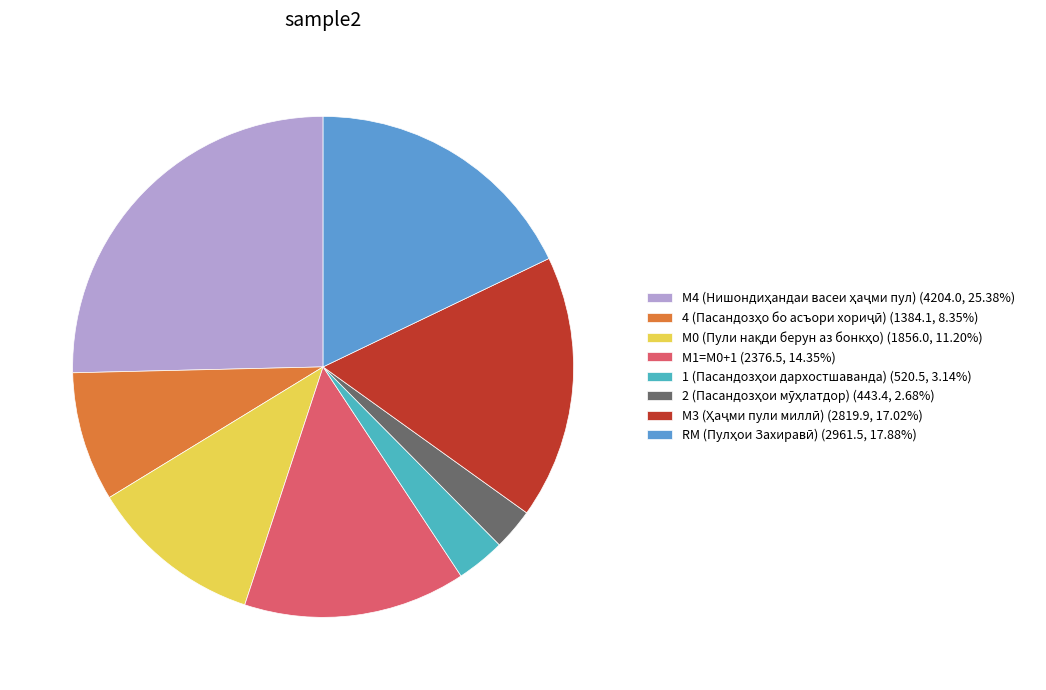

True or false: RM accounts for 7% of the total.

False